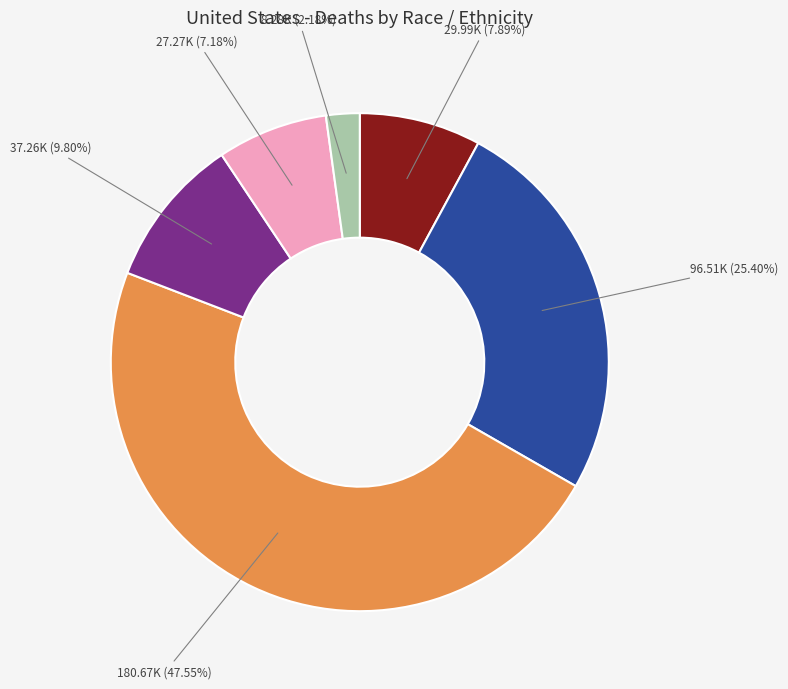

Is there a majority slice in this chart?

No